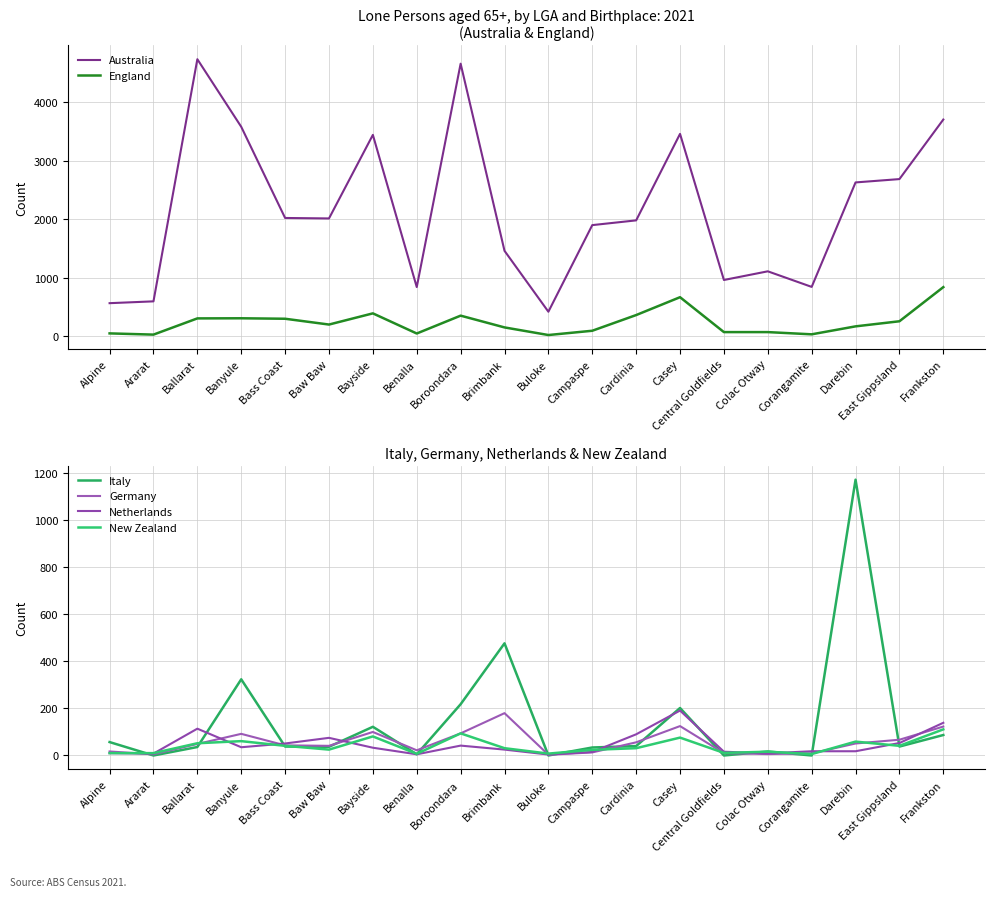

The value of Netherlands at Campaspe is 15. True or false?

True